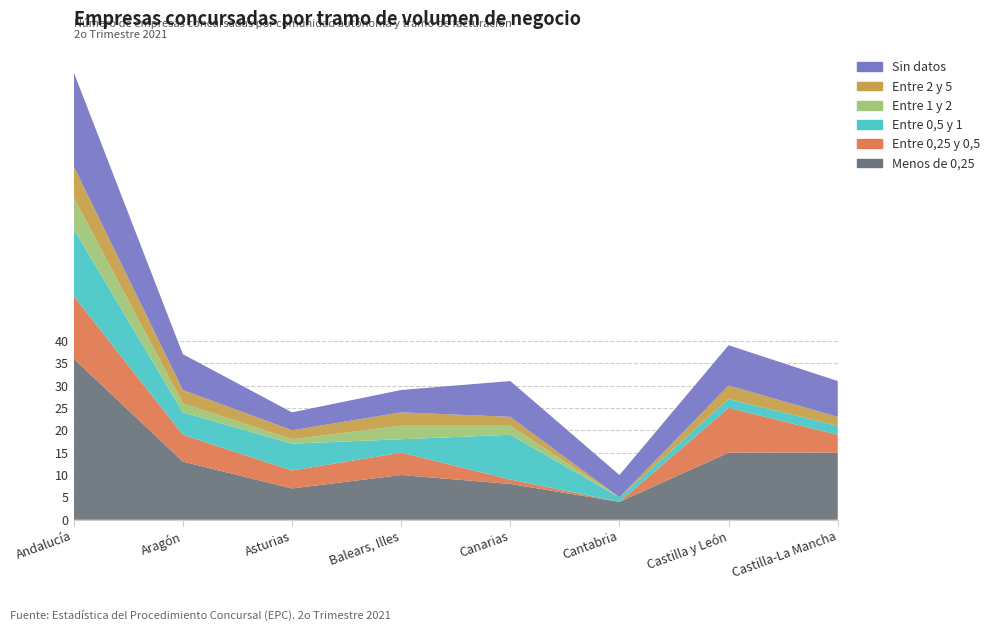

Reading left to right, what are all the values shown in this chart?

Menos de 0,25: Andalucía=36	Aragón=13	Asturias=7	Balears, Illes=10	Canarias=8	Cantabria=4	Castilla y León=15	Castilla-La Mancha=15
Entre 0,25 y 0,5: Andalucía=14	Aragón=6	Asturias=4	Balears, Illes=5	Canarias=1	Cantabria=0	Castilla y León=10	Castilla-La Mancha=4
Entre 0,5 y 1: Andalucía=15	Aragón=5	Asturias=6	Balears, Illes=3	Canarias=10	Cantabria=1	Castilla y León=2	Castilla-La Mancha=2
Entre 1 y 2: Andalucía=7	Aragón=2	Asturias=1	Balears, Illes=3	Canarias=2	Cantabria=0	Castilla y León=0	Castilla-La Mancha=0
Entre 2 y 5: Andalucía=7	Aragón=3	Asturias=2	Balears, Illes=3	Canarias=2	Cantabria=0	Castilla y León=3	Castilla-La Mancha=2
Sin datos: Andalucía=21	Aragón=8	Asturias=4	Balears, Illes=5	Canarias=8	Cantabria=5	Castilla y León=9	Castilla-La Mancha=8